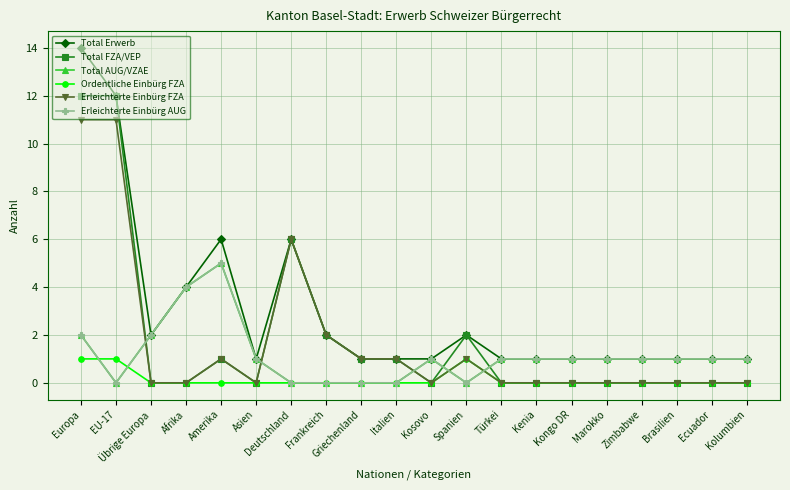

Reading left to right, extract all data points from this chart.

Total Erwerb: 14	12	2	4	6	1	6	2	1	1	1	2	1	1	1	1	1	1	1	1
Total FZA/VEP: 12	12	0	0	1	0	6	2	1	1	0	2	0	0	0	0	0	0	0	0
Total AUG/VZAE: 2	0	2	4	5	1	0	0	0	0	1	0	1	1	1	1	1	1	1	1
Ordentliche Einbürg FZA: 1	1	0	0	0	0	0	0	0	0	0	1	0	0	0	0	0	0	0	0
Erleichterte Einbürg FZA: 11	11	0	0	1	0	6	2	1	1	0	1	0	0	0	0	0	0	0	0
Erleichterte Einbürg AUG: 2	0	2	4	5	1	0	0	0	0	1	0	1	1	1	1	1	1	1	1